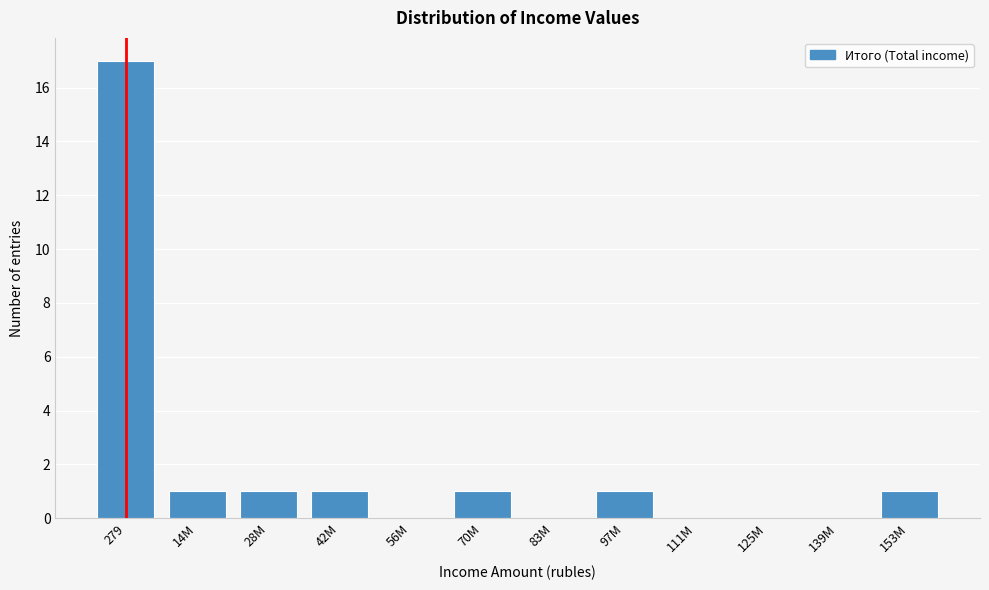

Reading right to left, transcribe all the data shown in this chart.

153M=1	139M=0	125M=0	111M=0	97M=1	83M=0	70M=1	56M=0	42M=1	28M=1	14M=1	279=17